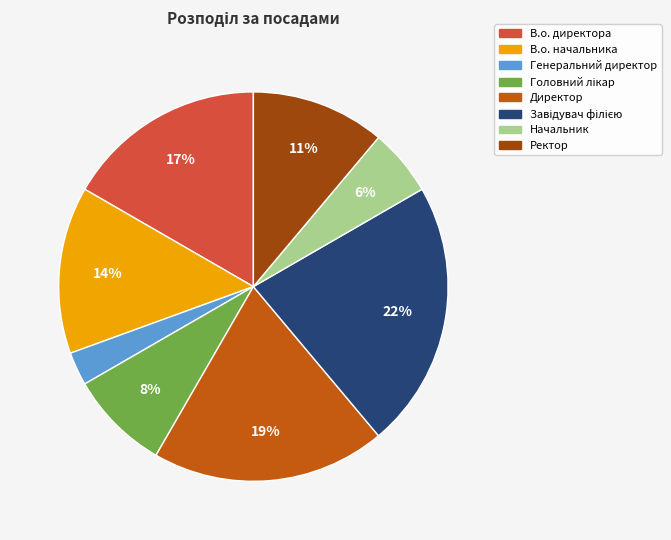

Approximately how many times larger is the value at Ректор compared to Директор?

0.6